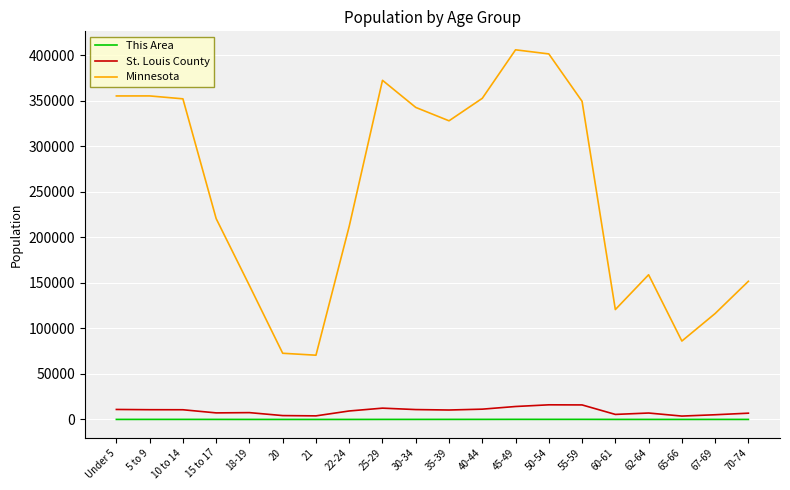

Which series has the largest total across all categories?

Minnesota